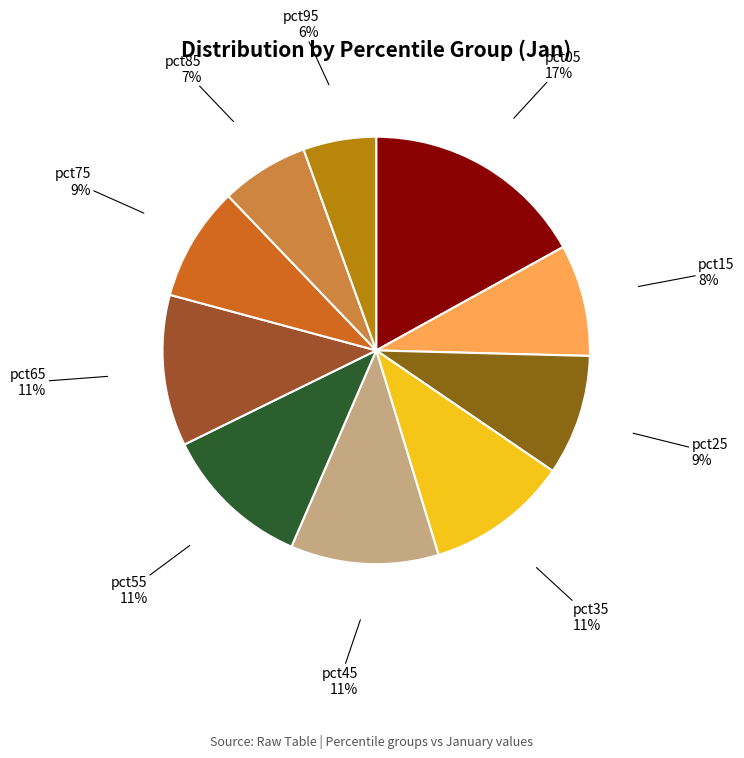

Is there any slice that represents more than half of the pie?

No